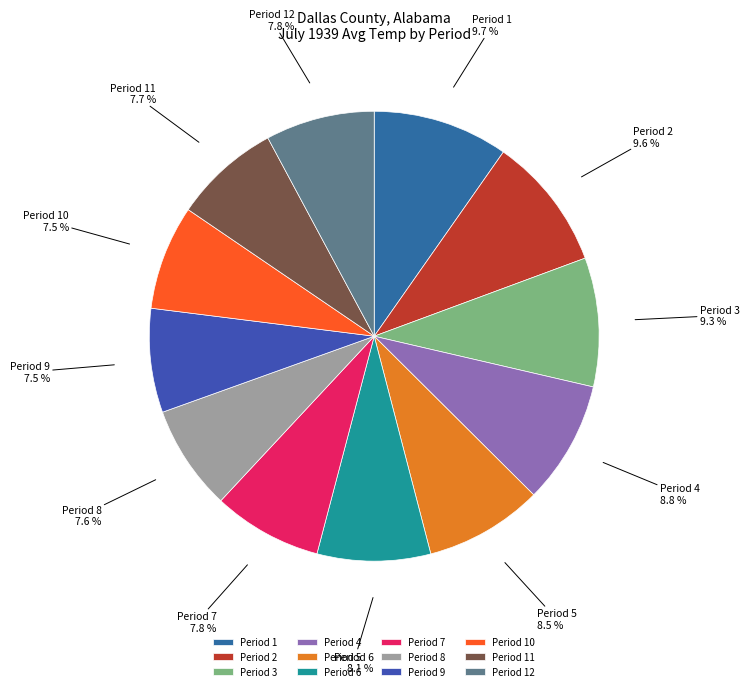

The Period 9 slice represents 1% of the pie. True or false?

False